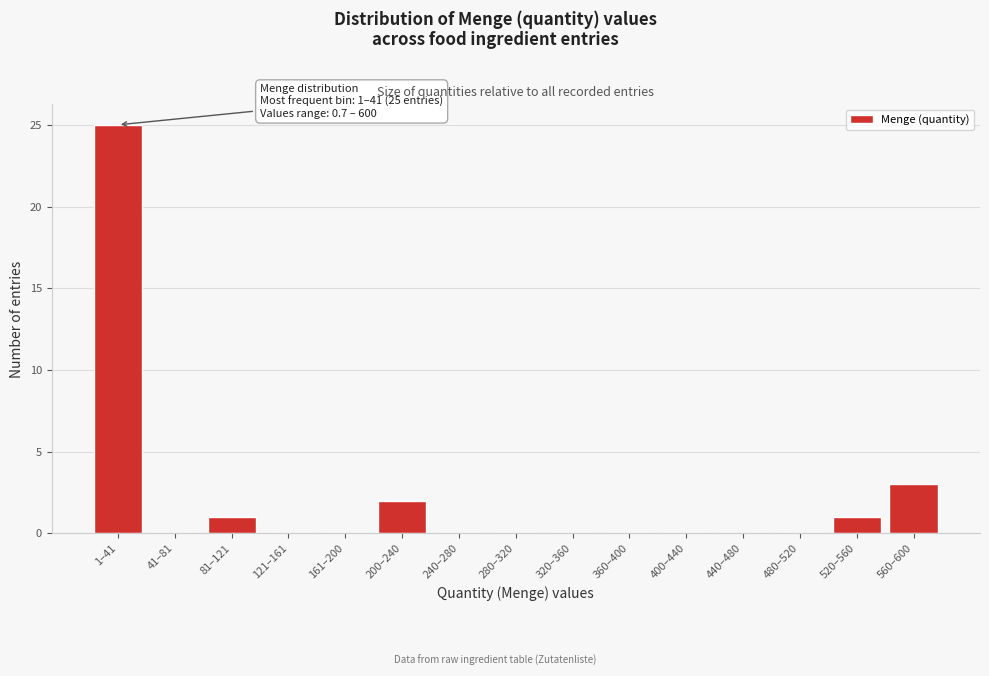

Reading right to left, list all the values displayed in this chart.

560–600=3	520–560=1	480–520=0	440–480=0	400–440=0	360–400=0	320–360=0	280–320=0	240–280=0	200–240=2	161–200=0	121–161=0	81–121=1	41–81=0	1–41=25